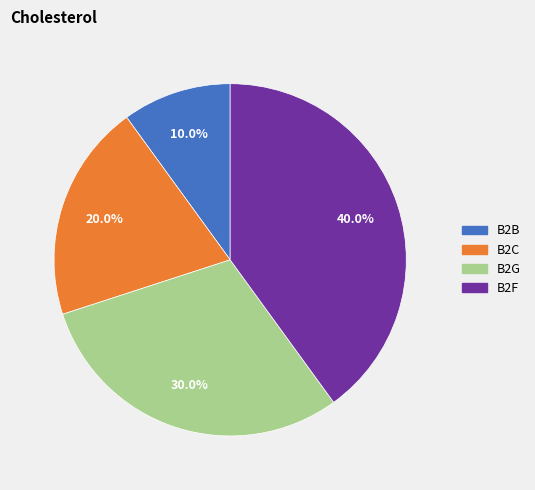

Count the number of slices in the pie.

4